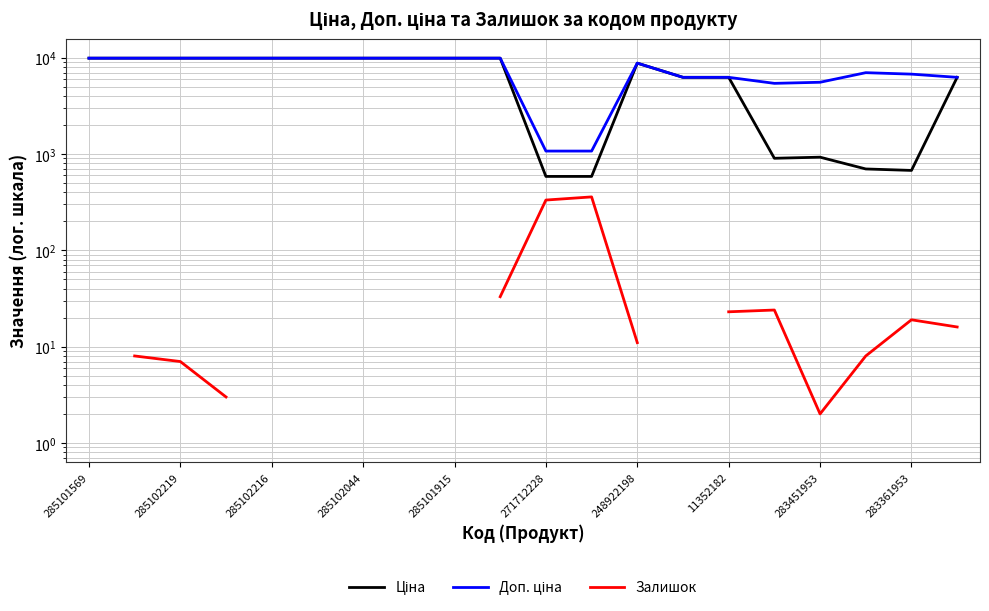

What value does the Залишок series have at 271712228?

333.0